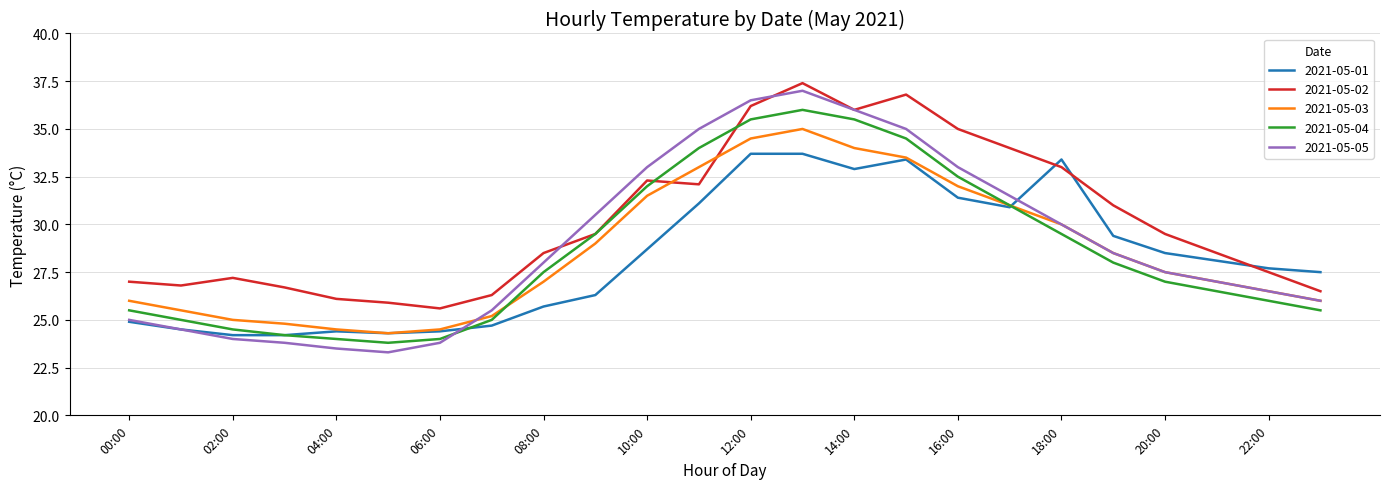

What is the sum of all 2021-05-04 values?

686.5